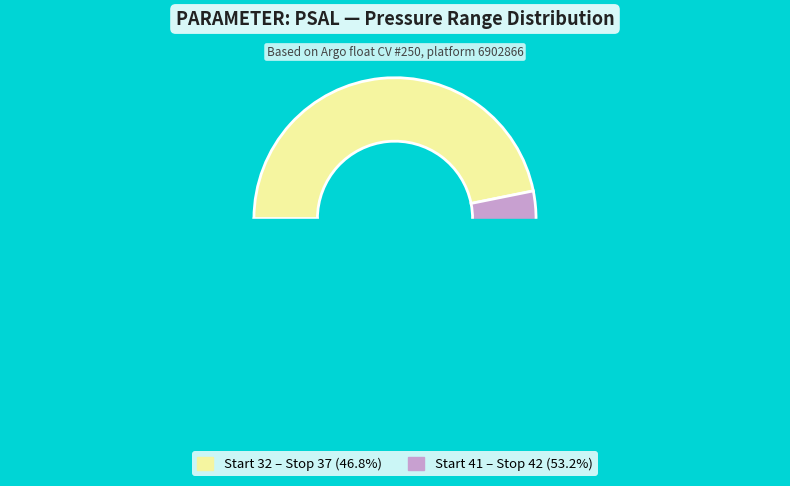

Which has a higher value, 41 or 32?

41